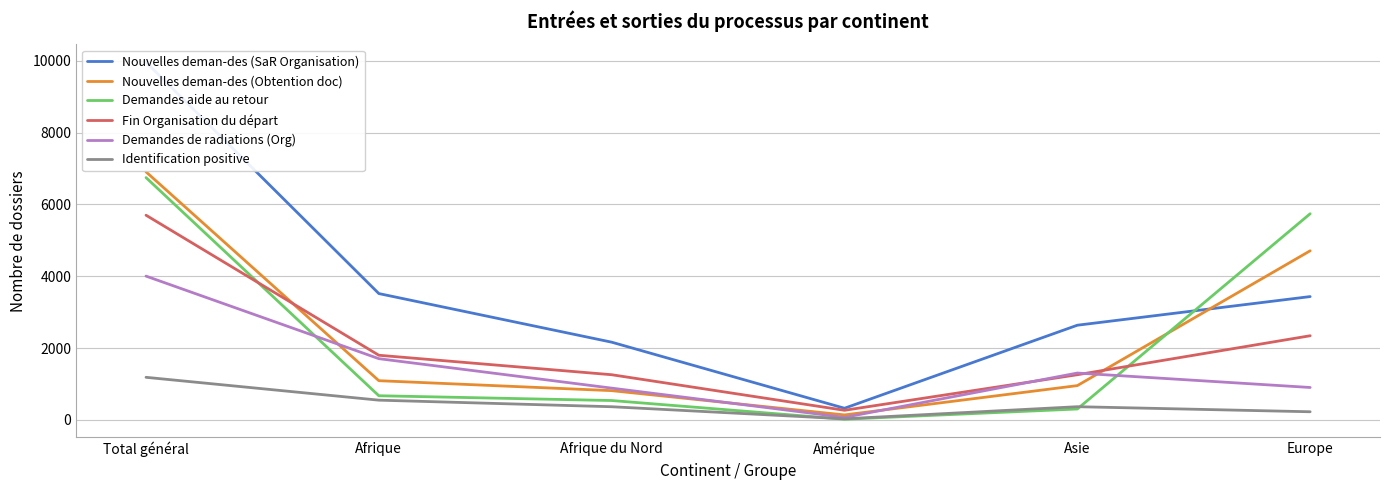

How many data points does each series have?

6